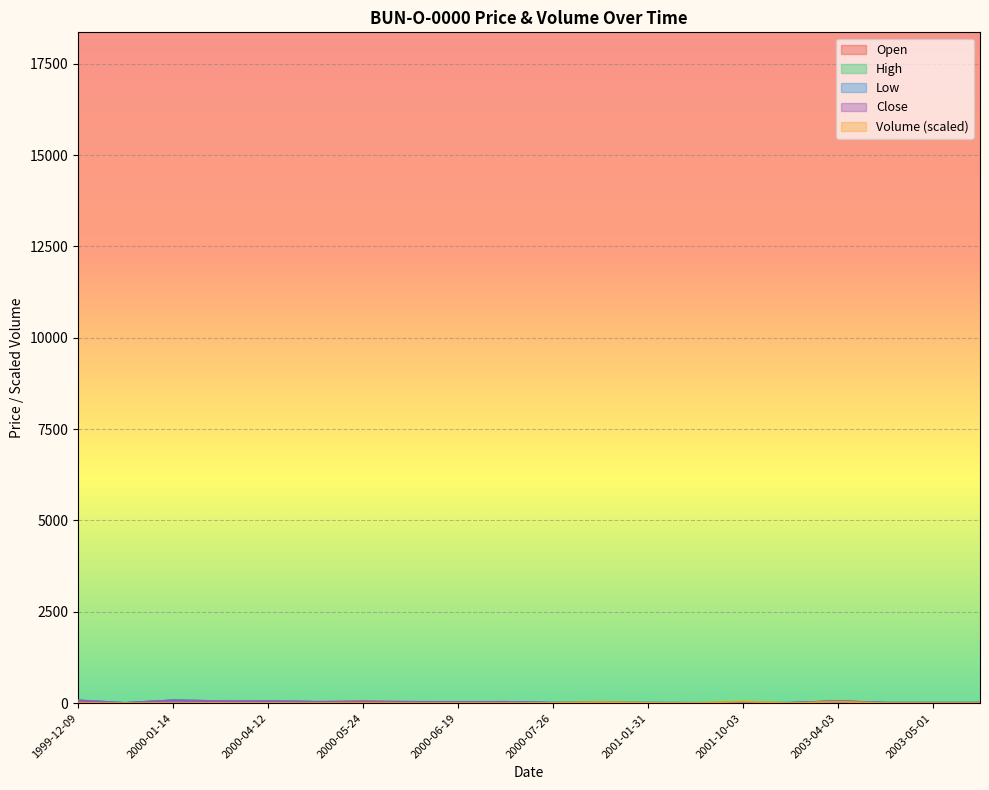

What is the difference between the maximum and minimum values in the Close series?

69.0